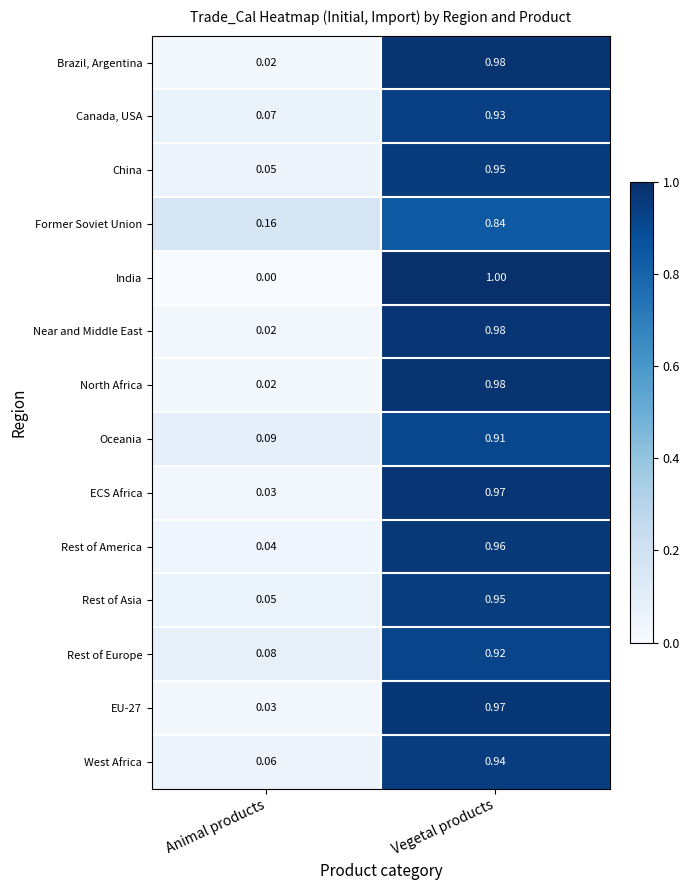

What is the total value across all series at Vegetal products?

13.3